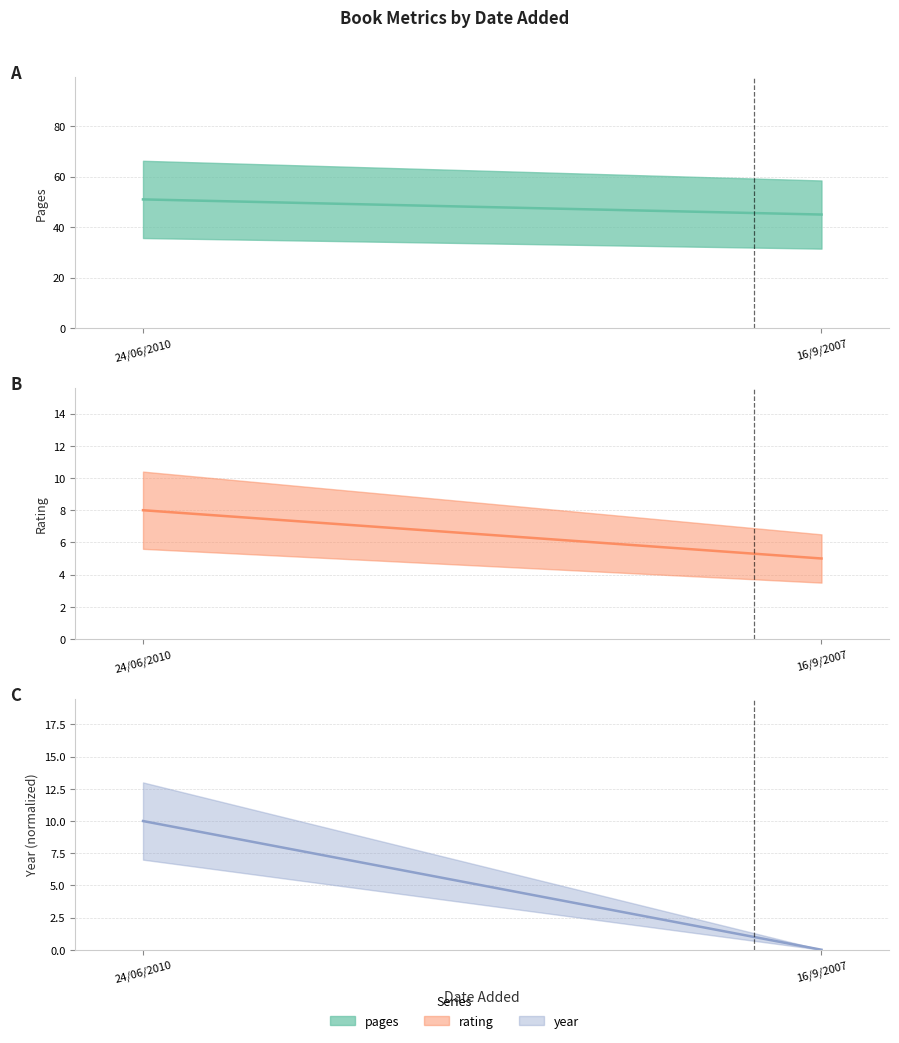

What is the difference between the rating values at 16/9/2007 and 24/06/2010?

3.0